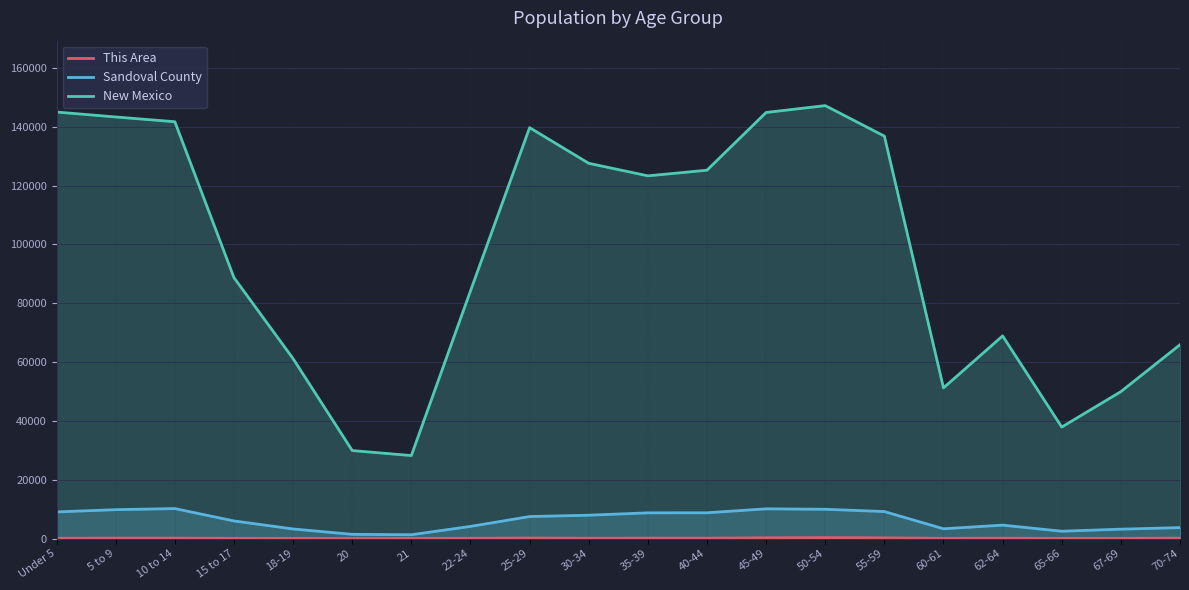

What is the minimum value for This Area?

45